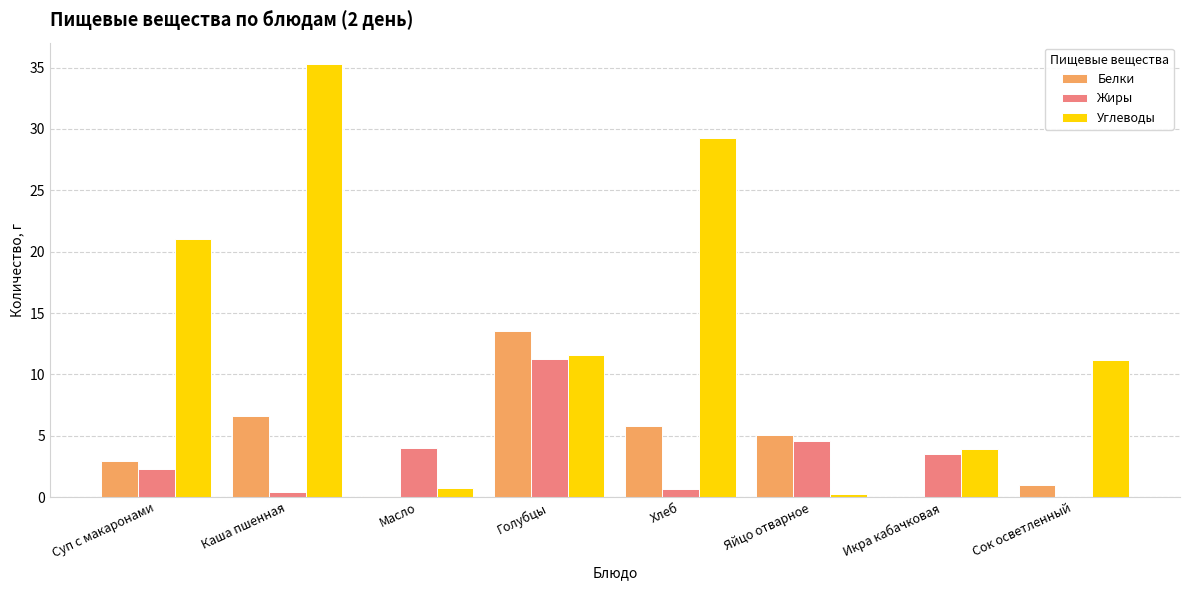

At which label is Белки closest to 6?

Хлеб